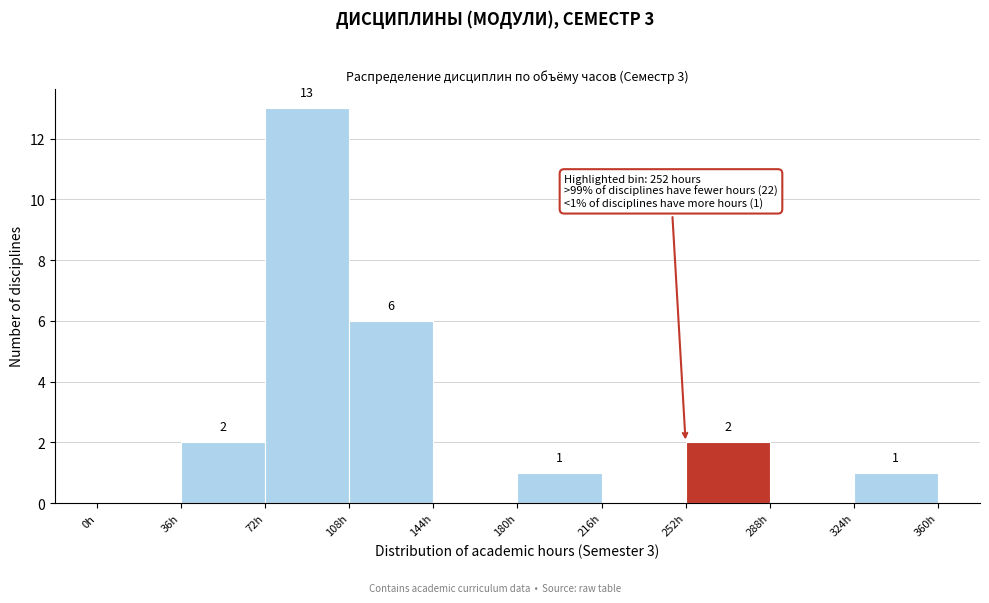

Over which range of the x-axis is the bar tallest?

72 to 108